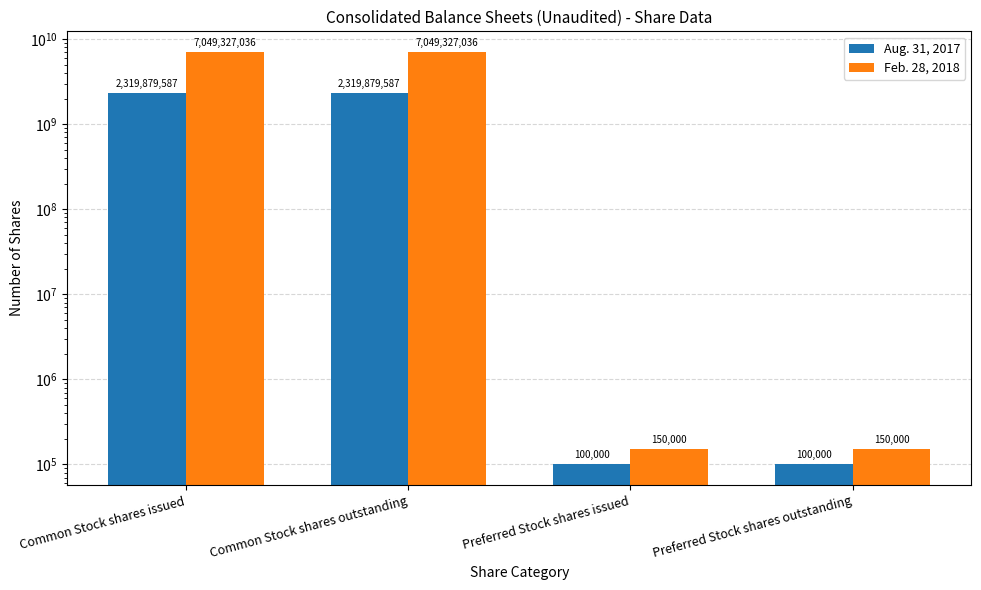

List the series in order of their peak value, lowest first.

Aug. 31, 2017, Feb. 28, 2018